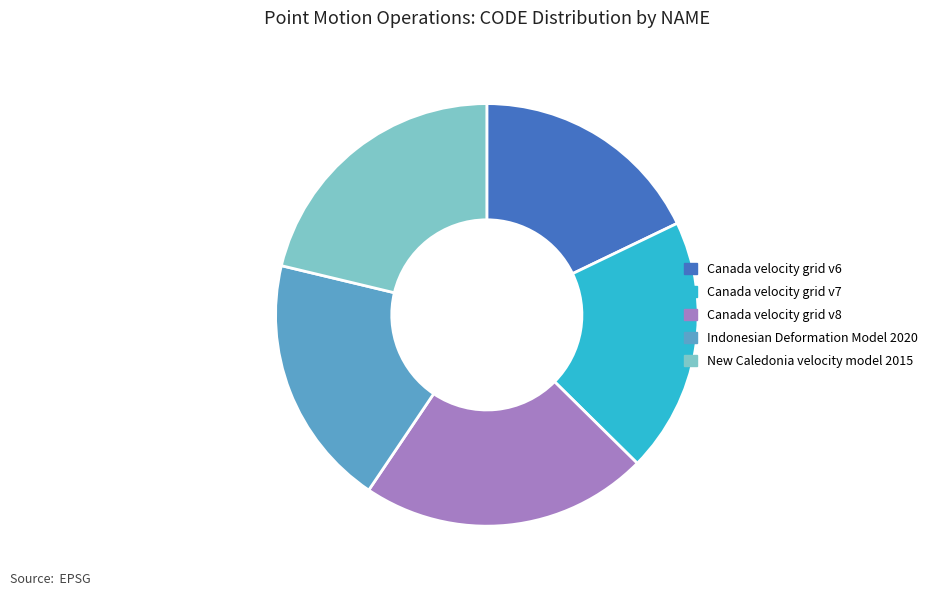

What is the largest slice in the pie chart?

Canada velocity grid v8